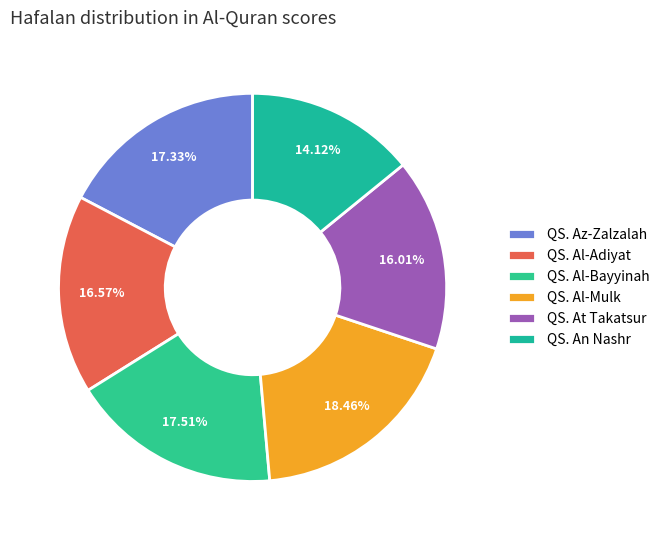

What percentage is NOT represented by QS. Al-Bayyinah?

82.5%